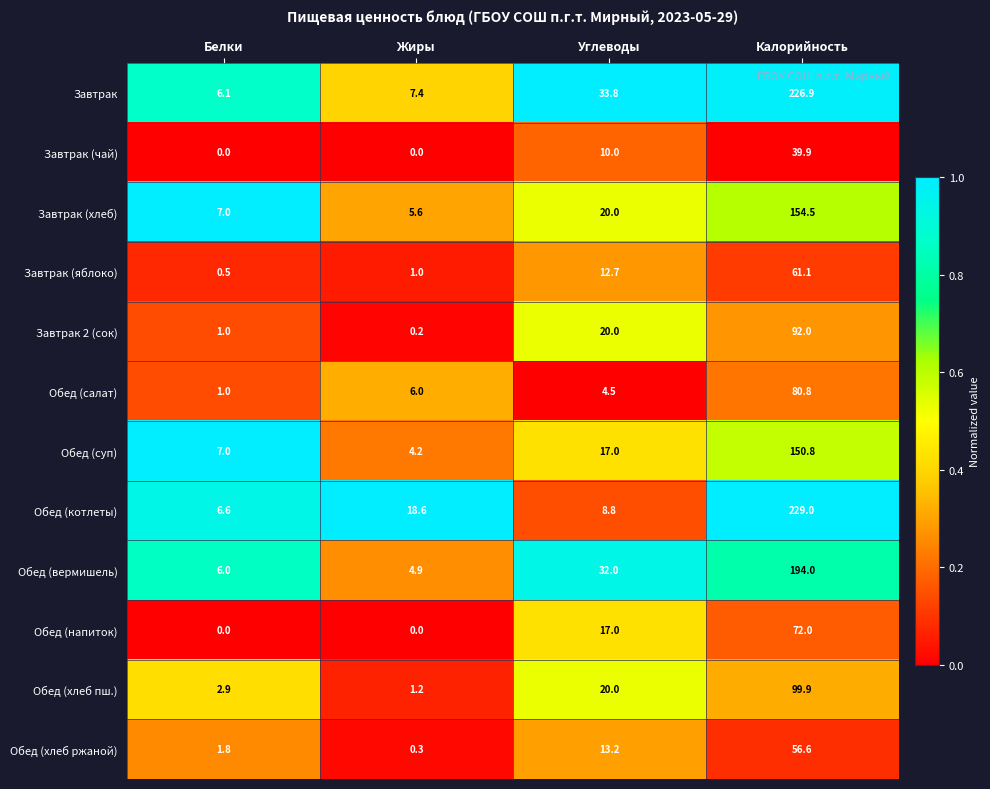

The Обед (вермишель) series shows 1.4 at Жиры. True or false?

False